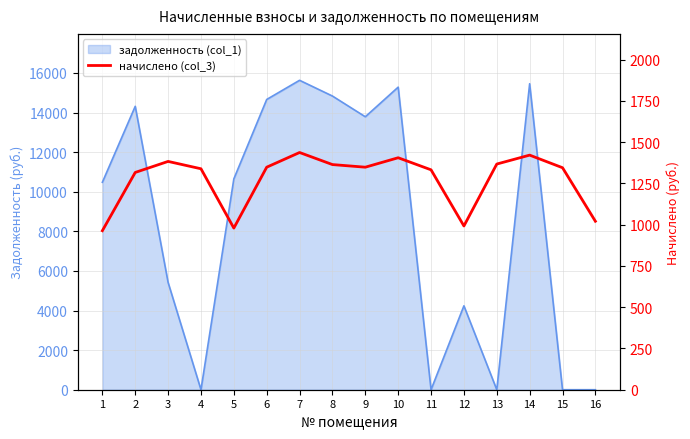

At which category does the chart reach its peak across all series?

7